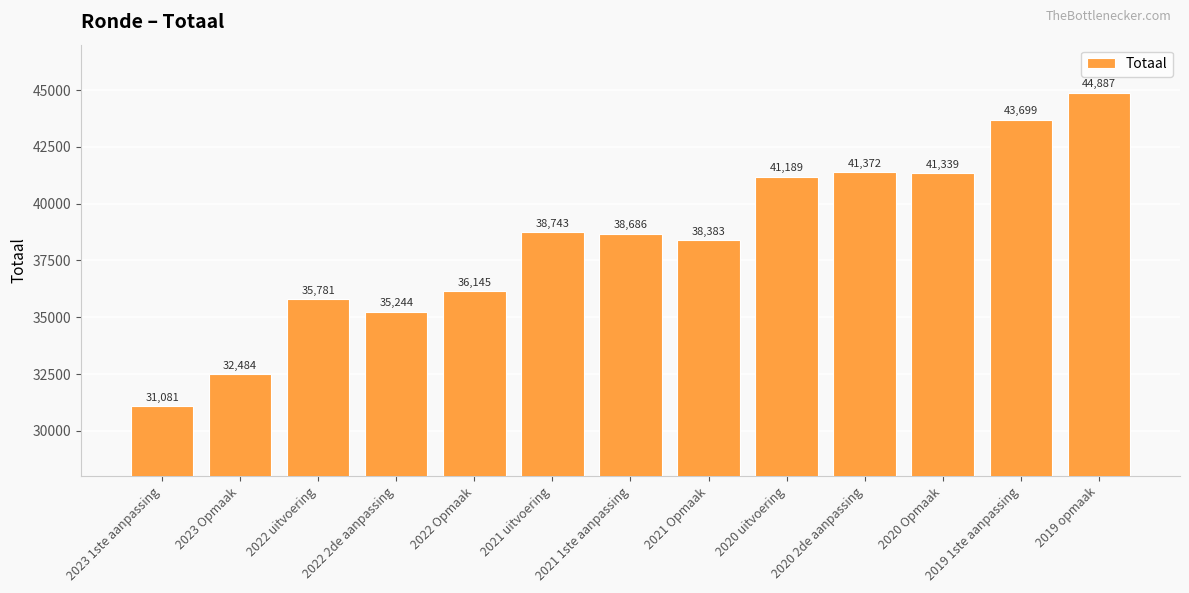

What is the maximum value shown in the chart?

44887